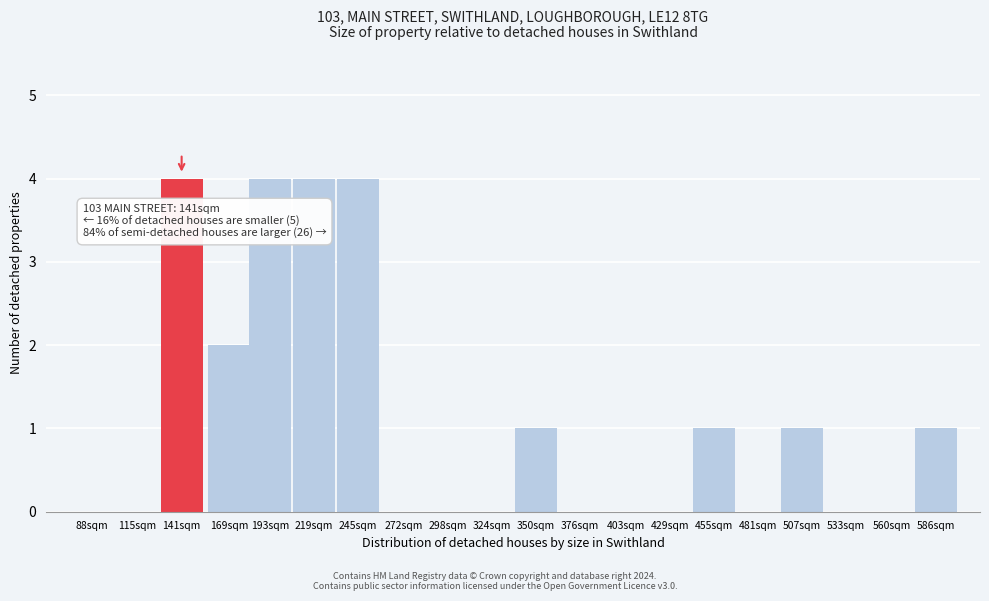

Reading right to left, transcribe all the data shown in this chart.

586sqm=1	560sqm=0	533sqm=0	507sqm=1	481sqm=0	455sqm=1	429sqm=0	403sqm=0	376sqm=0	350sqm=1	324sqm=0	298sqm=0	272sqm=0	245sqm=4	219sqm=4	193sqm=4	169sqm=2	141sqm=4	115sqm=0	88sqm=0